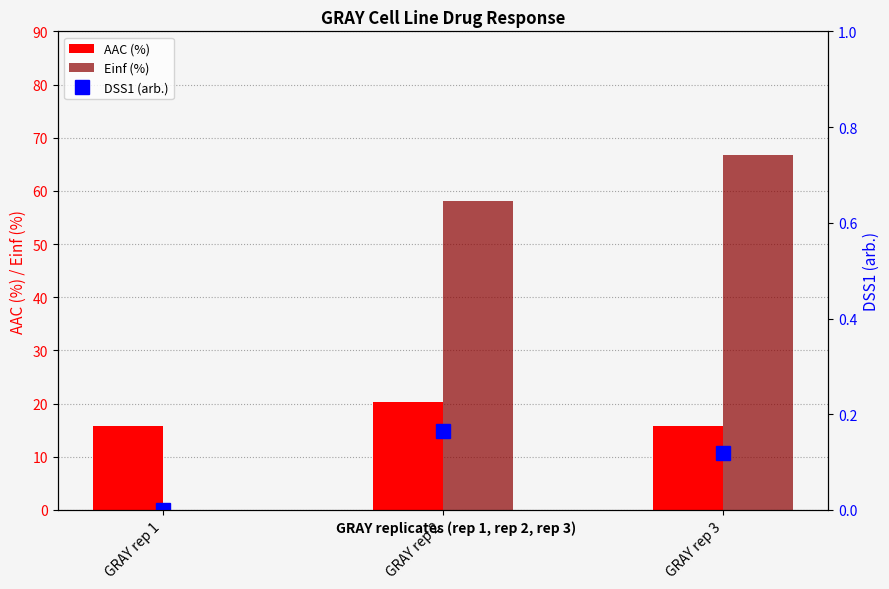

Which category has the lowest value in the AAC (%) series?

GRAY rep 1